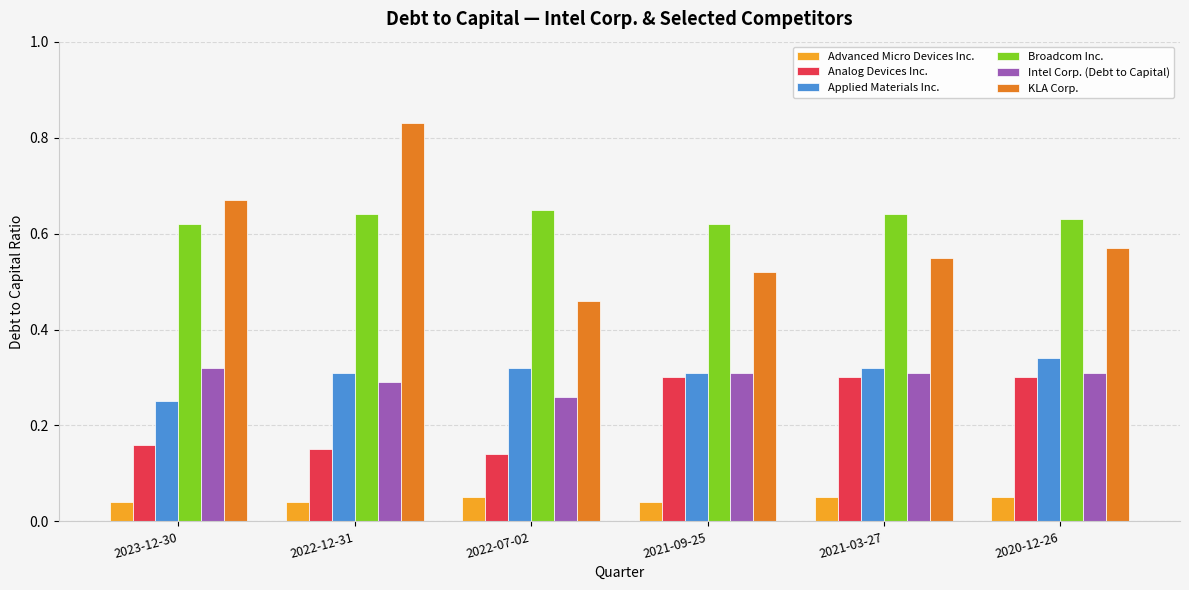

Does the chart contain stacked bars?

No